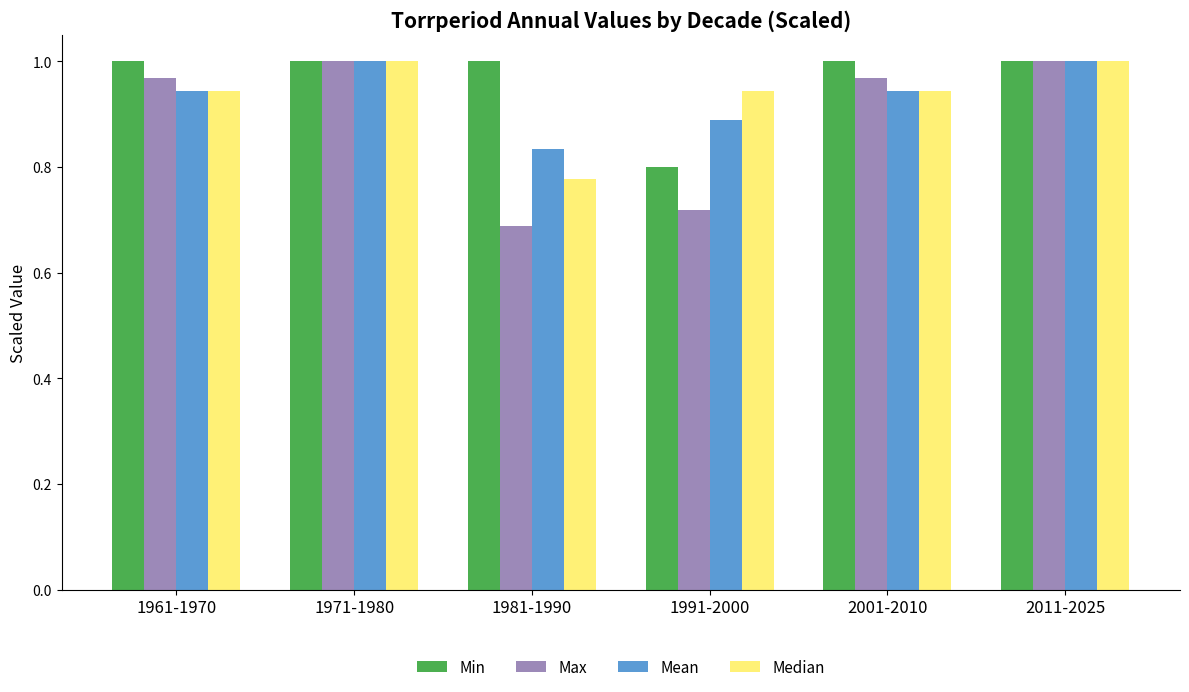

What is the total value across all series at 2001-2010?

3.9